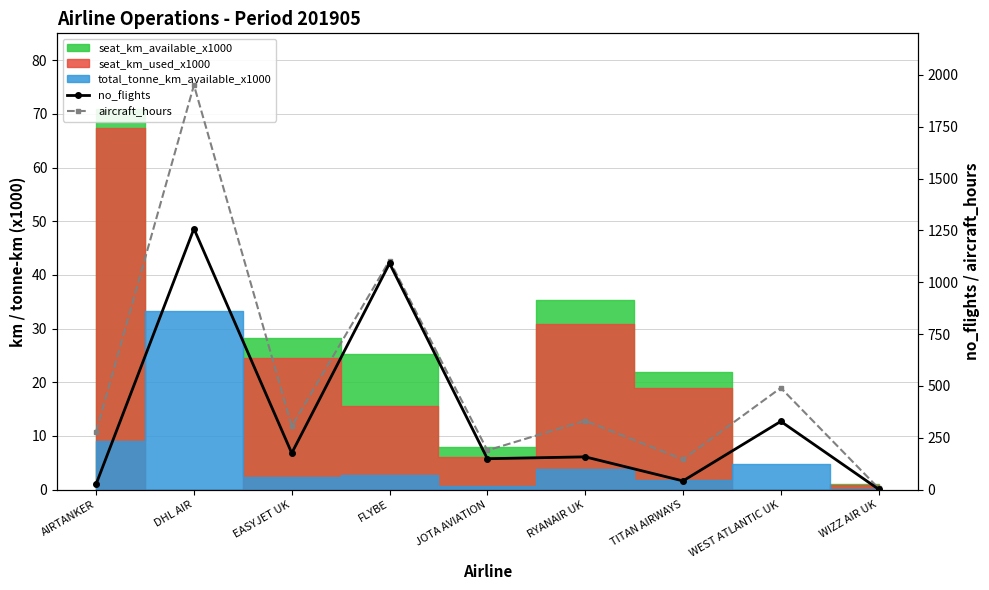

How many lines are shown in the chart?

2